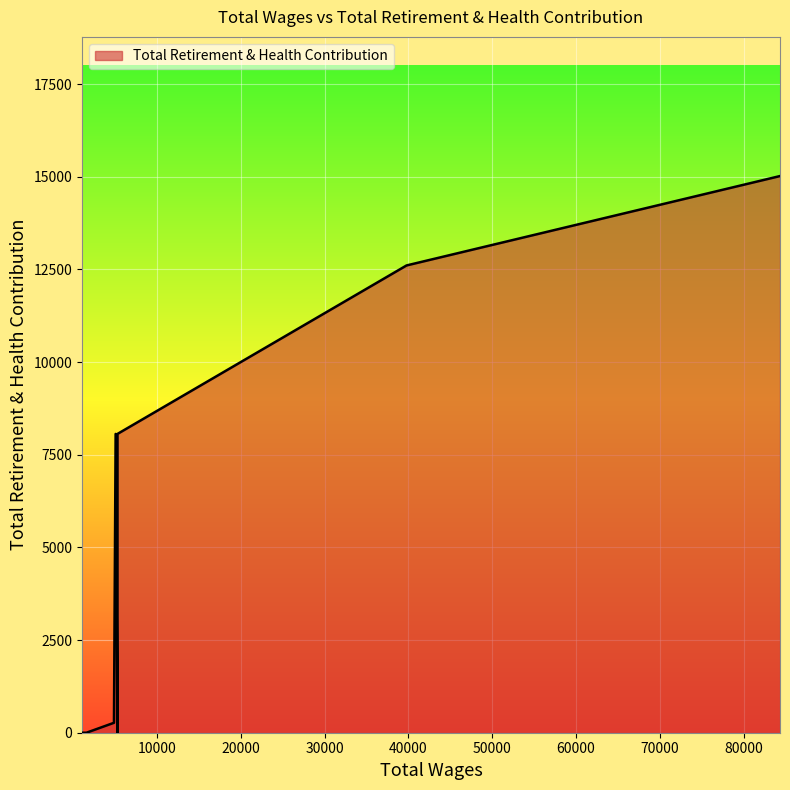

What is the sum of all values?

60144